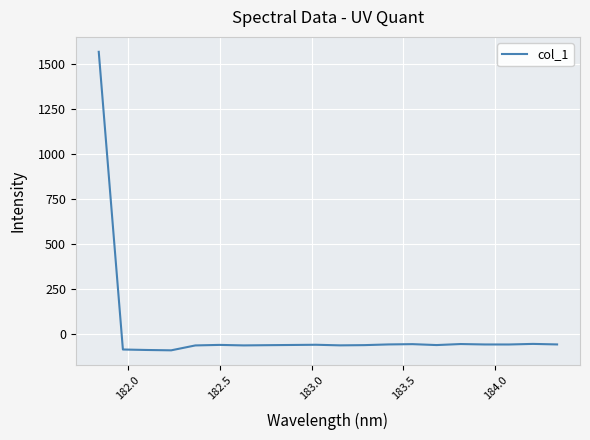

How many negative values are there?

19